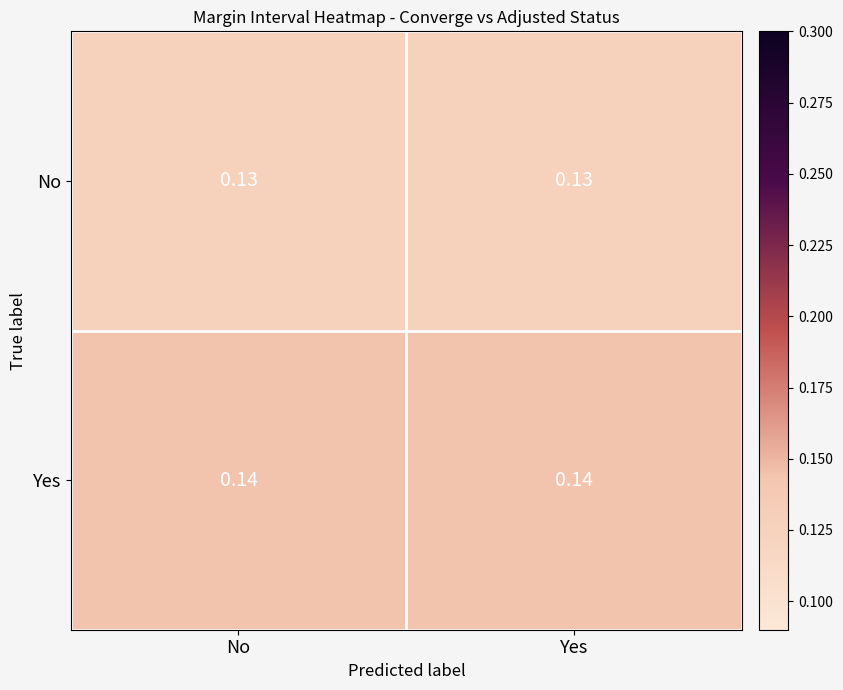

Which series has the largest total across all categories?

Yes